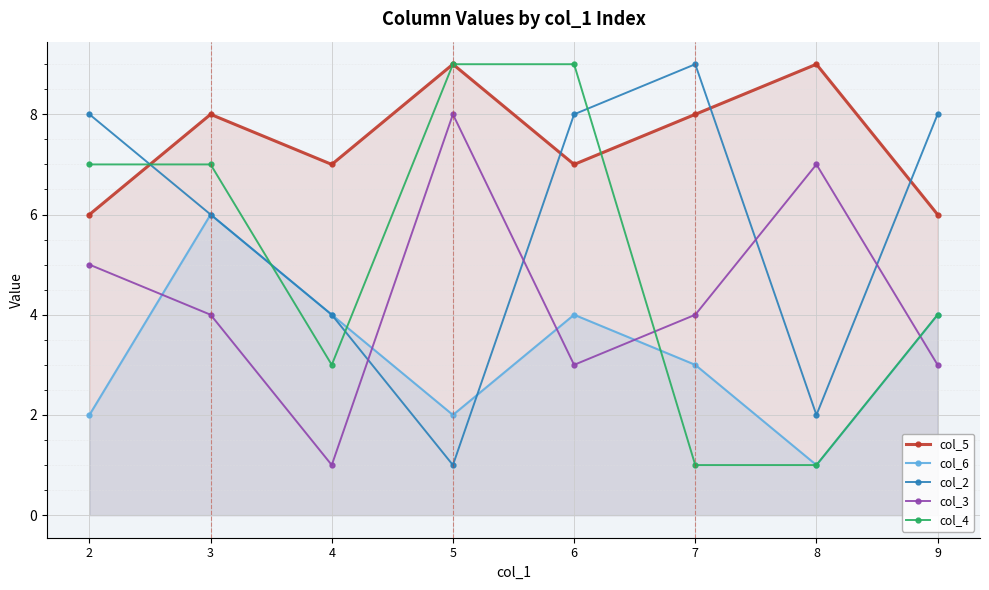

At which category is the sum across all series the highest?

3